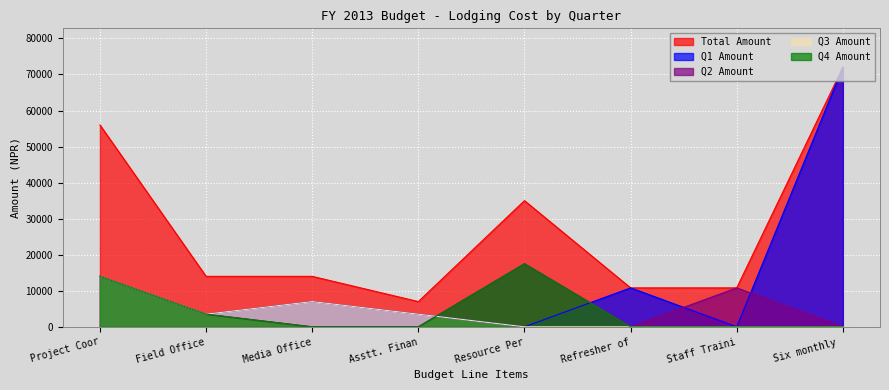

At how many categories does at least one series exceed 52751?

2